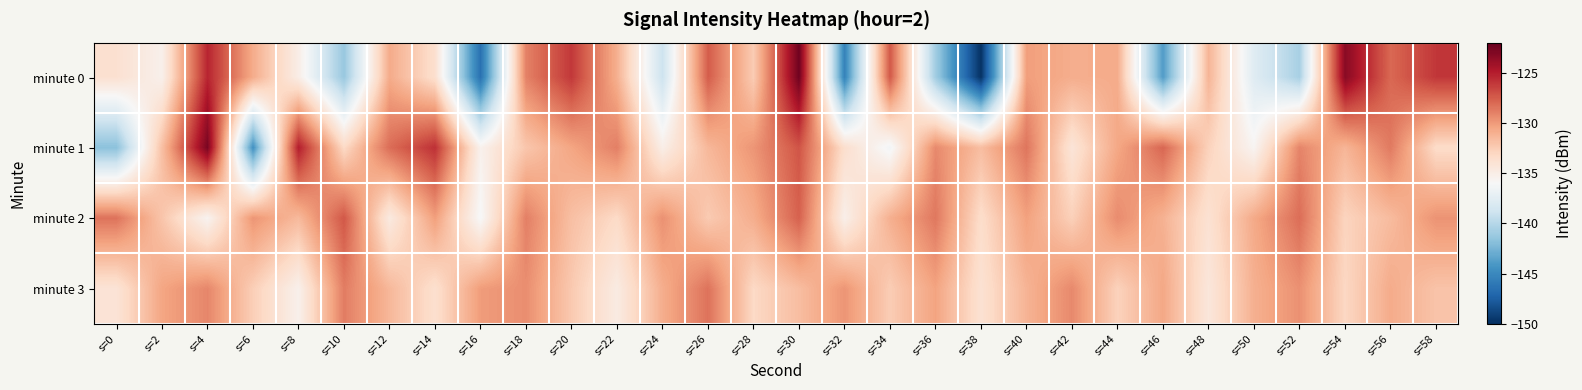

Reading left to right, list all the values displayed in this chart.

minute 0: s=0=-133.8	s=2=-135.3	s=4=-125.3	s=6=-130.8	s=8=-135.0	s=10=-141.3	s=12=-130.8	s=14=-133.7	s=16=-146.5	s=18=-129.0	s=20=-126.1	s=22=-131.0	s=24=-138.9	s=26=-127.5	s=28=-132.5	s=30=-122.4	s=32=-145.4	s=34=-127.4	s=36=-140.9	s=38=-149.8	s=40=-130.2	s=42=-130.9	s=44=-130.8	s=46=-143.9	s=48=-131.2	s=50=-137.7	s=52=-140.6	s=54=-123.3	s=56=-128.0	s=58=-126.0
minute 1: s=0=-141.8	s=2=-131.8	s=4=-122.7	s=6=-144.6	s=8=-125.0	s=10=-133.3	s=12=-128.2	s=14=-125.8	s=16=-135.4	s=18=-132.2	s=20=-130.5	s=22=-128.9	s=24=-135.1	s=26=-131.4	s=28=-129.8	s=30=-127.2	s=32=-133.6	s=34=-136.4	s=36=-129.3	s=38=-131.7	s=40=-128.5	s=42=-134.2	s=44=-130.6	s=46=-127.9	s=48=-132.8	s=50=-135.7	s=52=-129.1	s=54=-131.3	s=56=-128.7	s=58=-133.4
minute 2: s=0=-128.4	s=2=-132.1	s=4=-135.6	s=6=-129.8	s=8=-131.5	s=10=-127.3	s=12=-134.7	s=14=-130.2	s=16=-136.1	s=18=-128.9	s=20=-131.8	s=22=-133.3	s=24=-129.6	s=26=-132.4	s=28=-130.9	s=30=-127.7	s=32=-135.2	s=34=-131.0	s=36=-128.6	s=38=-133.5	s=40=-130.3	s=42=-132.7	s=44=-129.4	s=46=-131.1	s=48=-133.9	s=50=-130.7	s=52=-128.2	s=54=-132.9	s=56=-131.6	s=58=-129.7
minute 3: s=0=-134.1	s=2=-130.5	s=4=-129.2	s=6=-132.6	s=8=-135.3	s=10=-128.8	s=12=-131.4	s=14=-133.7	s=16=-130.1	s=18=-129.5	s=20=-132.3	s=22=-134.8	s=24=-130.9	s=26=-128.4	s=28=-133.2	s=30=-131.7	s=32=-129.8	s=34=-132.5	s=36=-130.4	s=38=-133.9	s=40=-131.2	s=42=-129.3	s=44=-132.8	s=46=-130.6	s=48=-134.4	s=50=-131.0	s=52=-129.6	s=54=-133.1	s=56=-130.8	s=58=-132.0